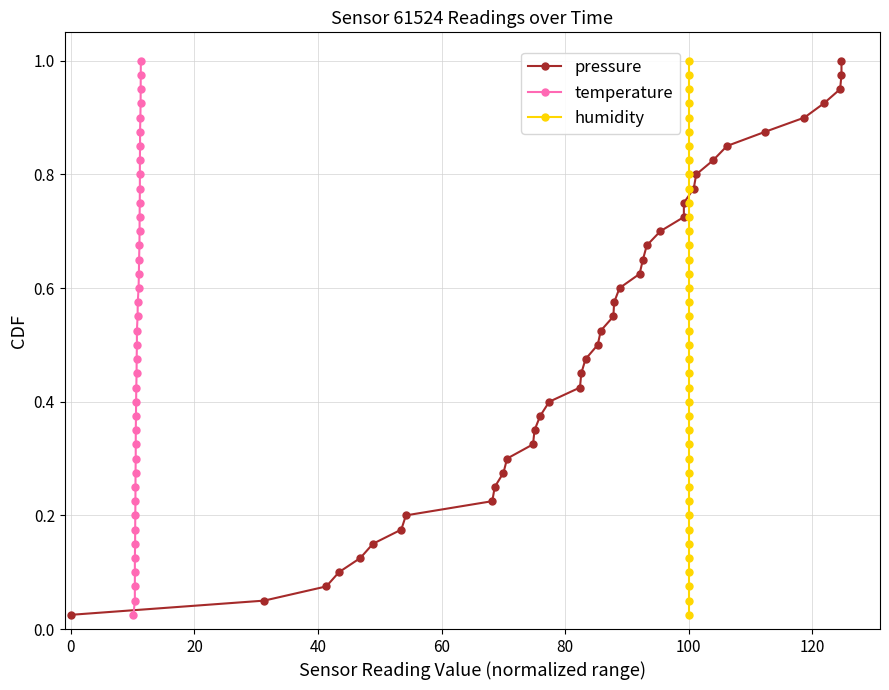

Is the value of humidity at 25 greater than the value of temperature at 34?

No